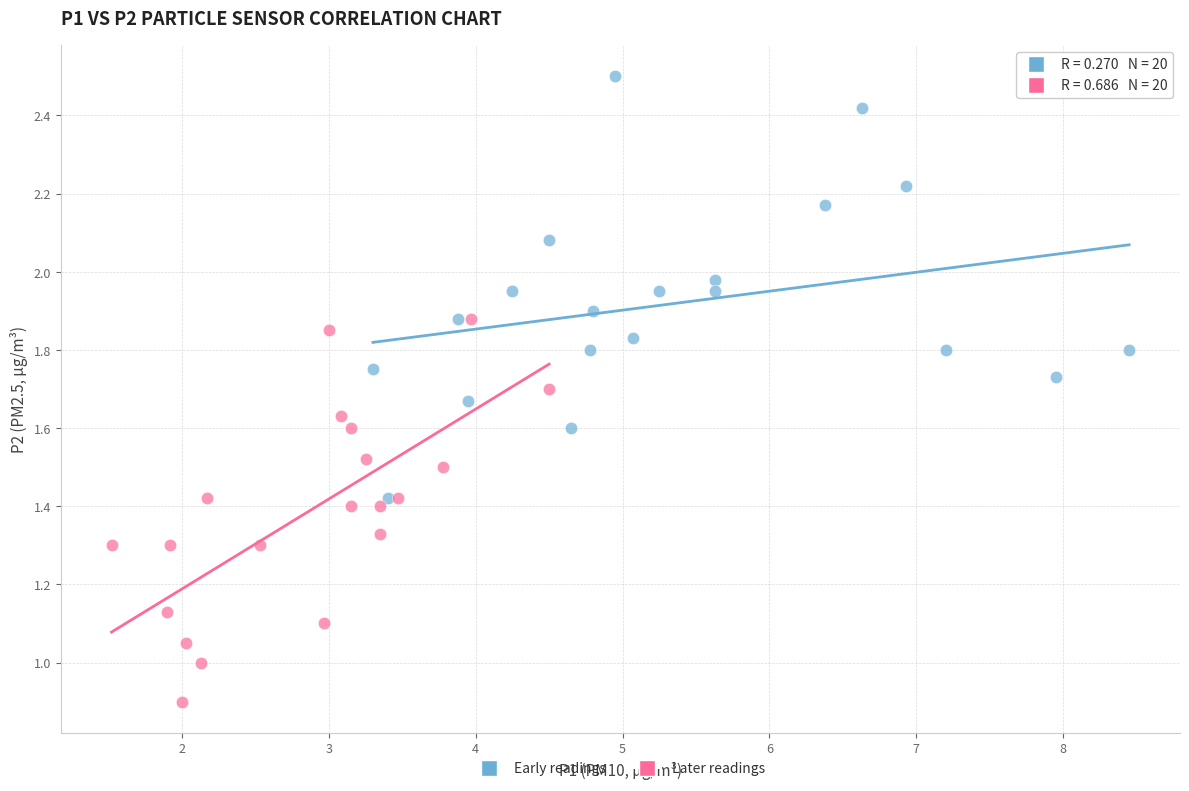

Which series has the largest Y range (max minus min)?

Early readings